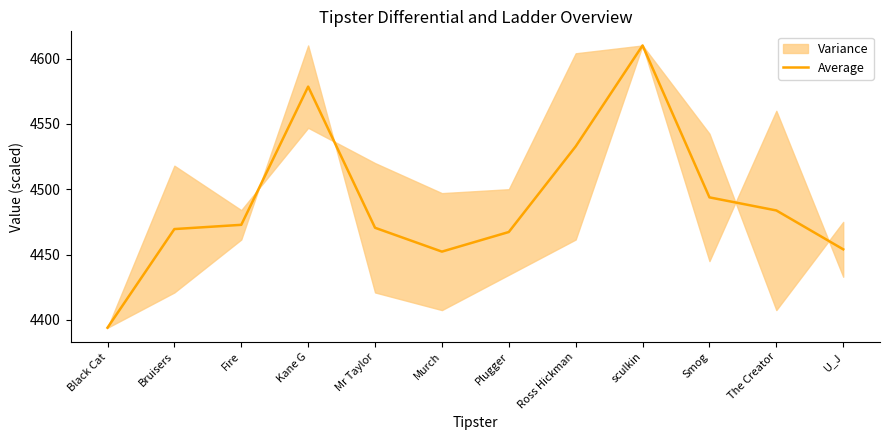

Which has a higher value, Mr Taylor or Black Cat?

Mr Taylor